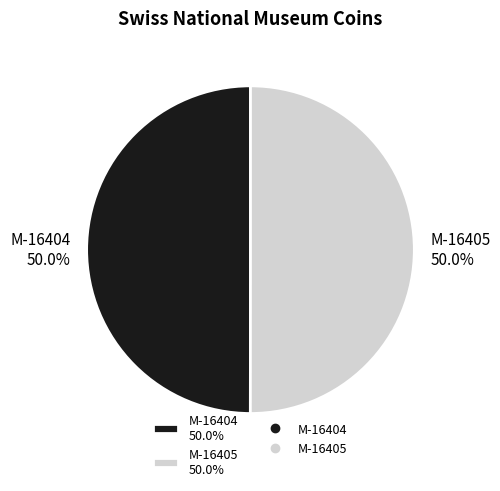

What portion of the pie excludes M-16405 50.0%?

50.0%